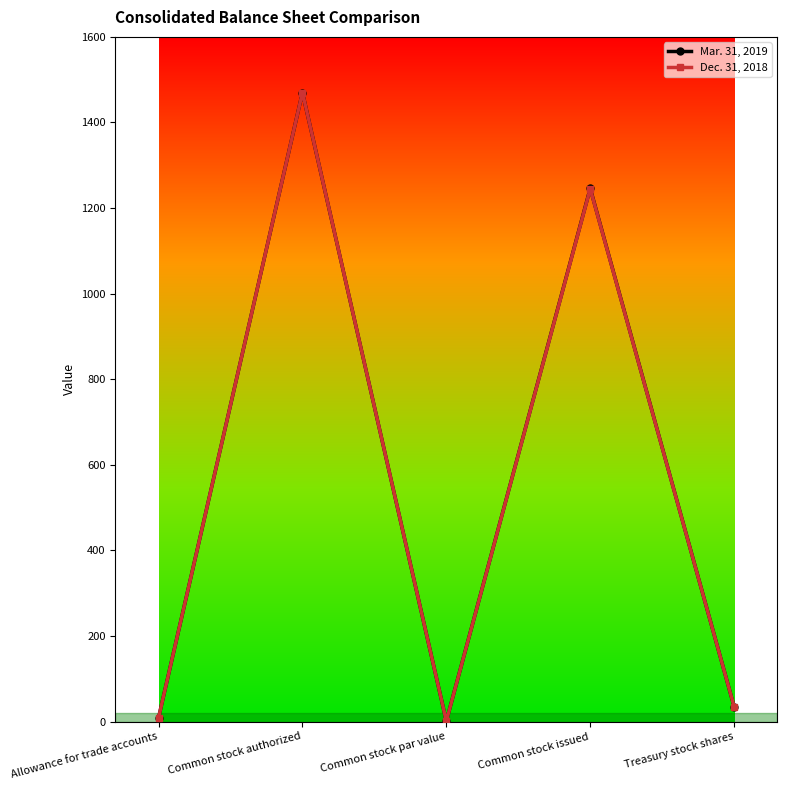

How many data points in Mar. 31, 2019 are less than 35?

2